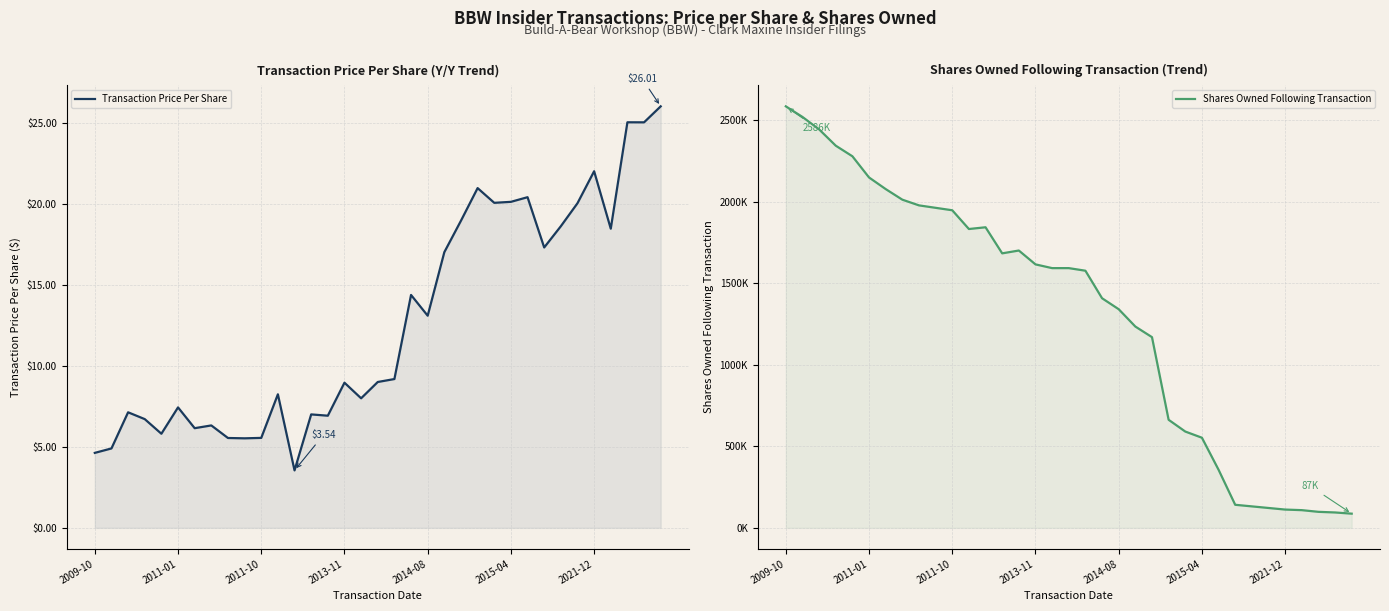

What is the total value across all series at 17?

1602.3